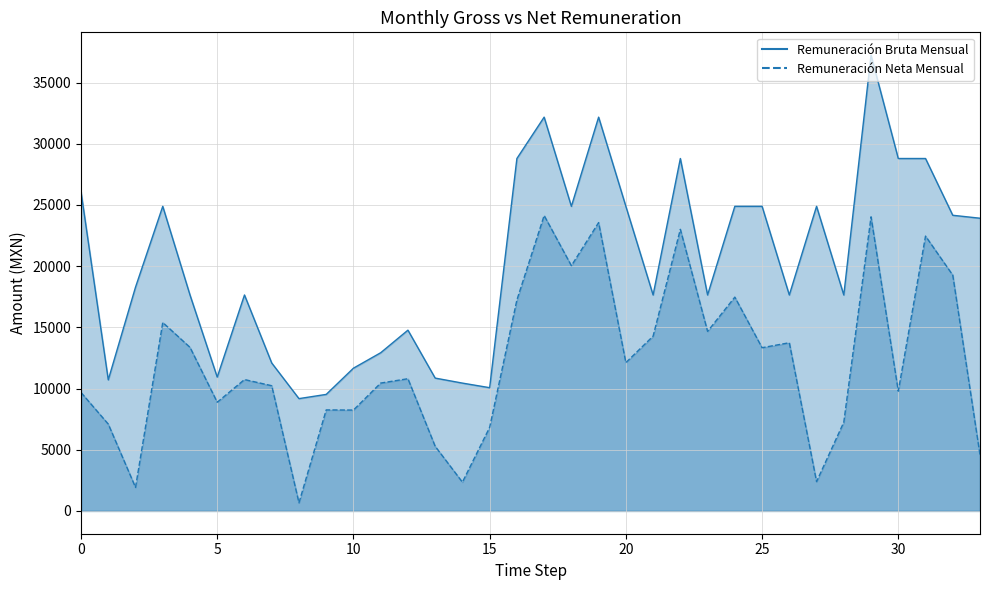

Which category has the lowest value across all series?

8